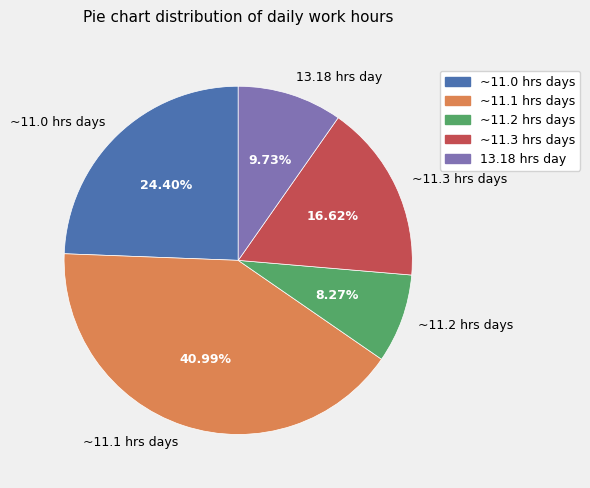

How many segments does this pie chart have?

5